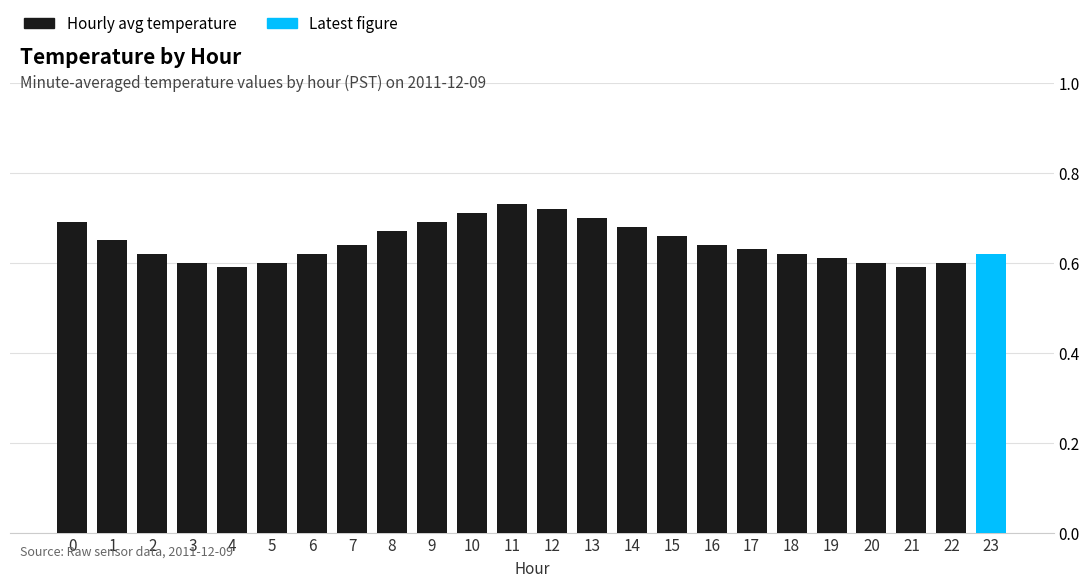

Which label corresponds to the largest value in the chart?

11